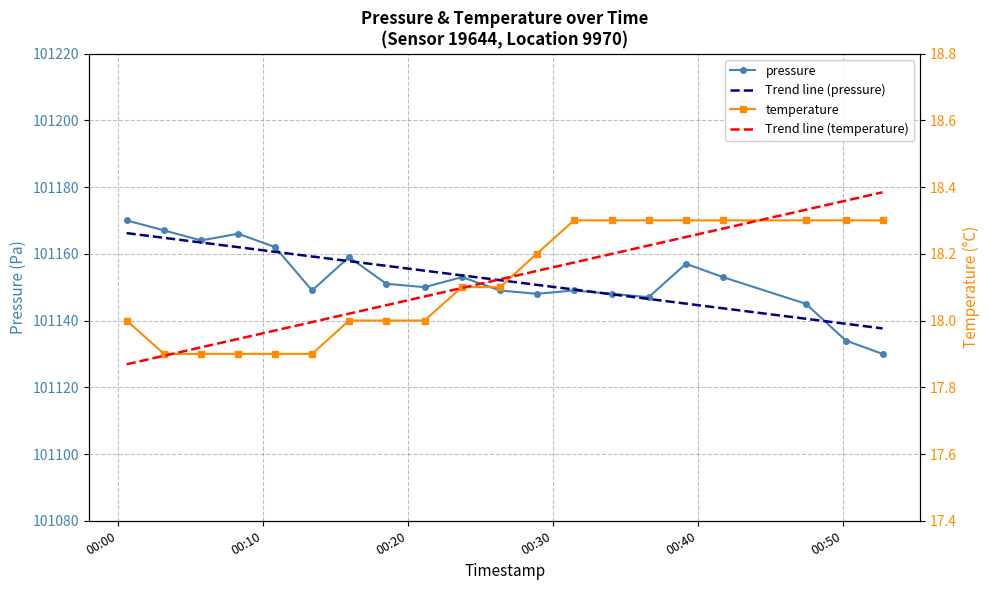

What is the maximum value for pressure?

101170